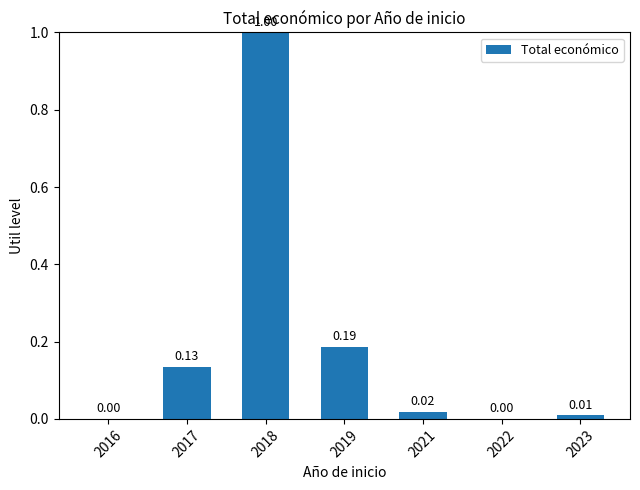

What is the change in value from 2018 to 2019?

-0.8